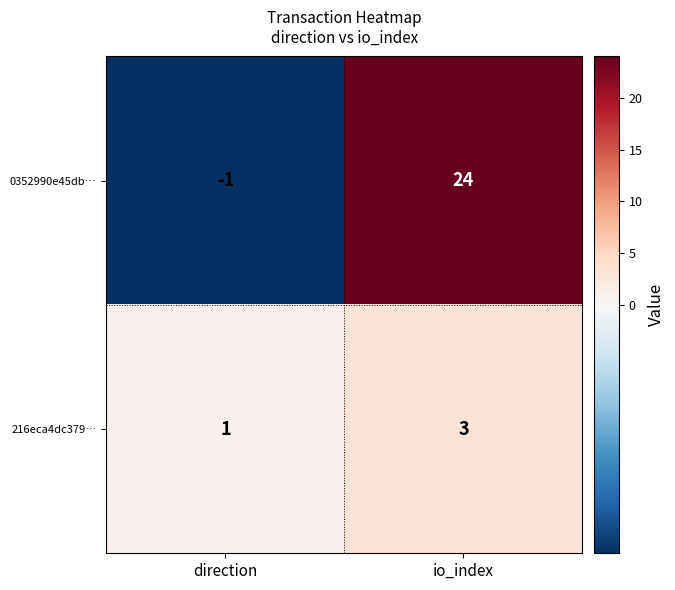

What is the average value of the 0352990e45db… series?

12